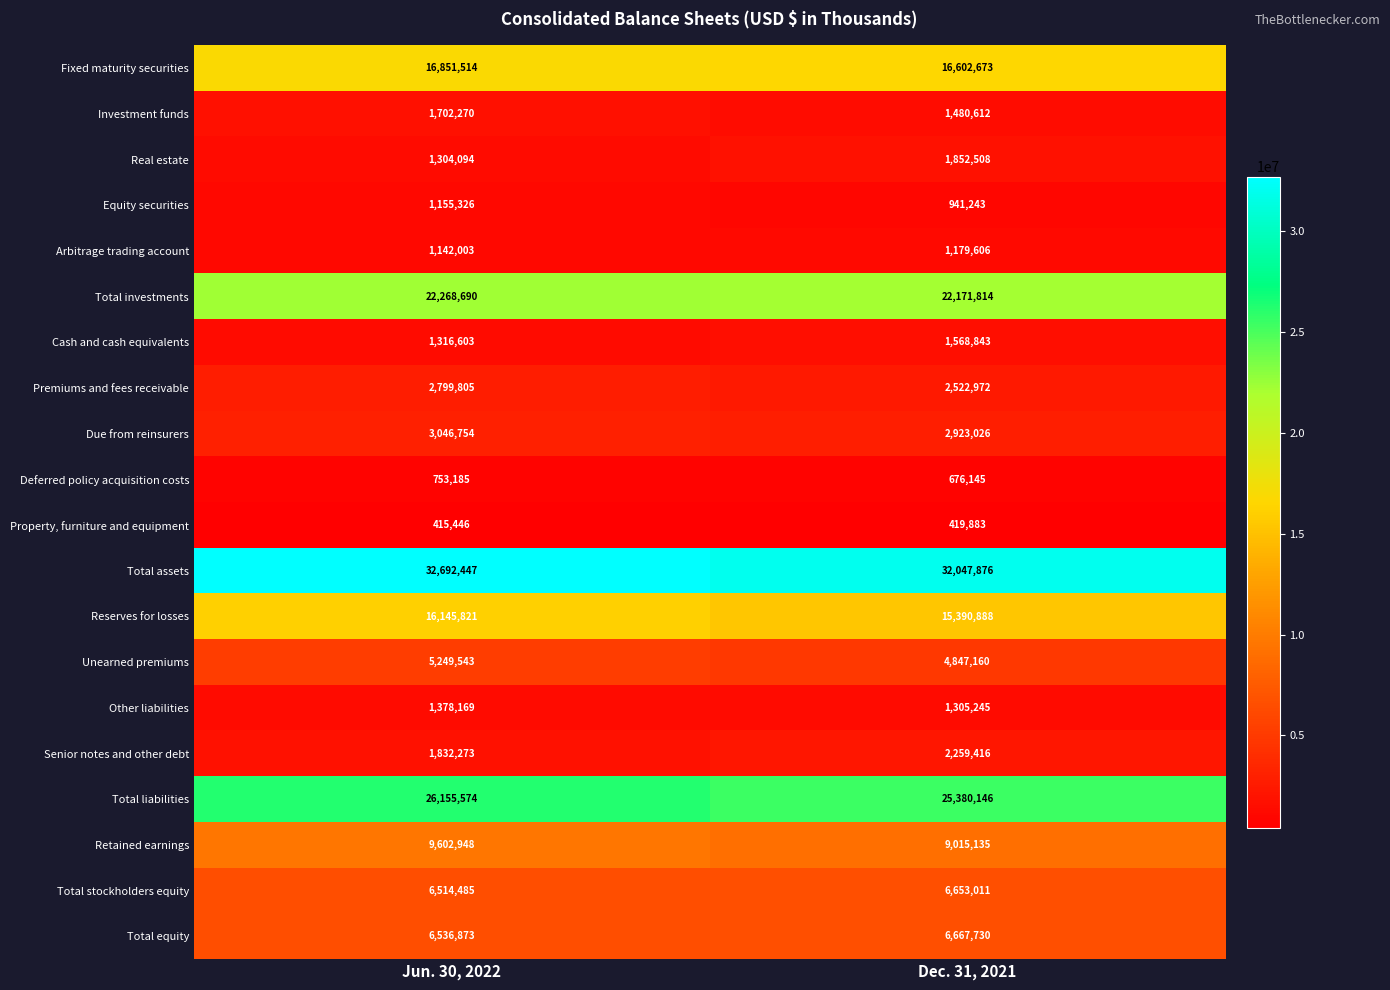

What is the average value of the Cash and cash equivalents series?

1442723